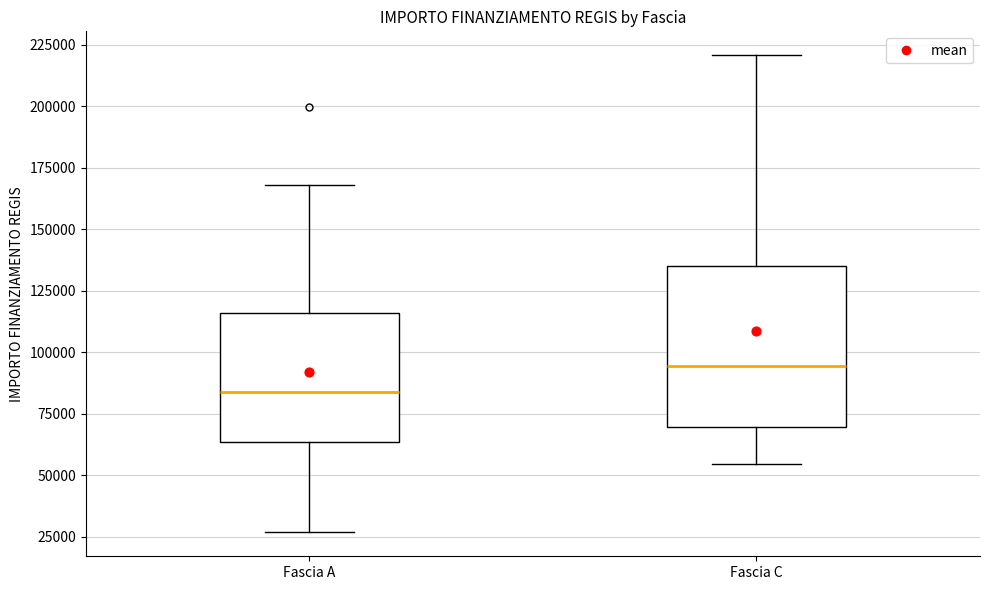

Comparing the boxes themselves (not the whiskers), which one is the tallest?

Fascia C